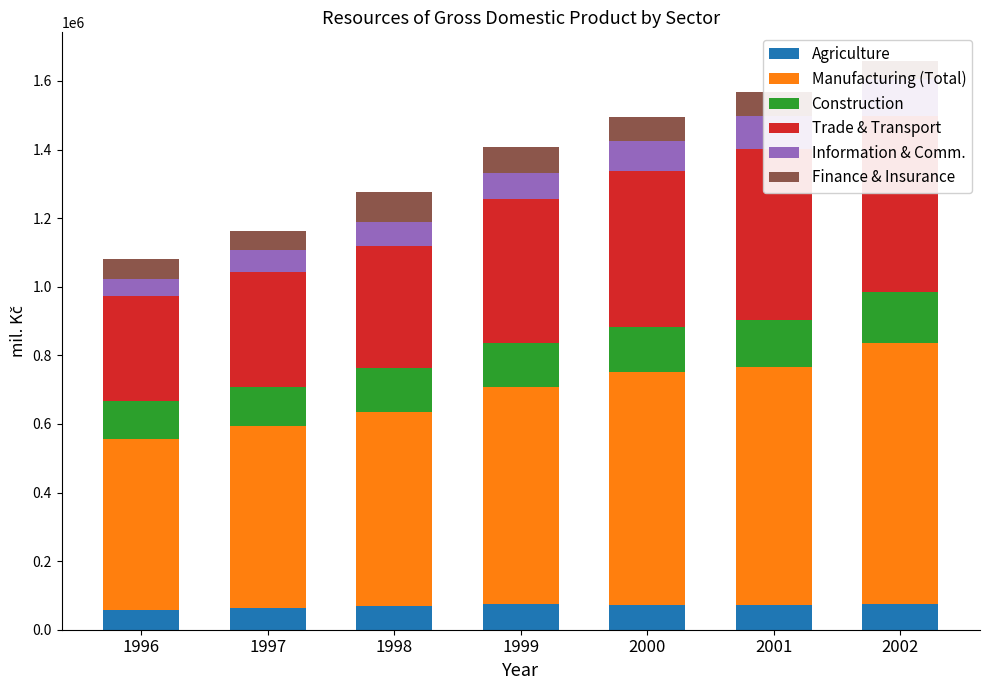

The value of Agriculture at 2002 is 109302. True or false?

False